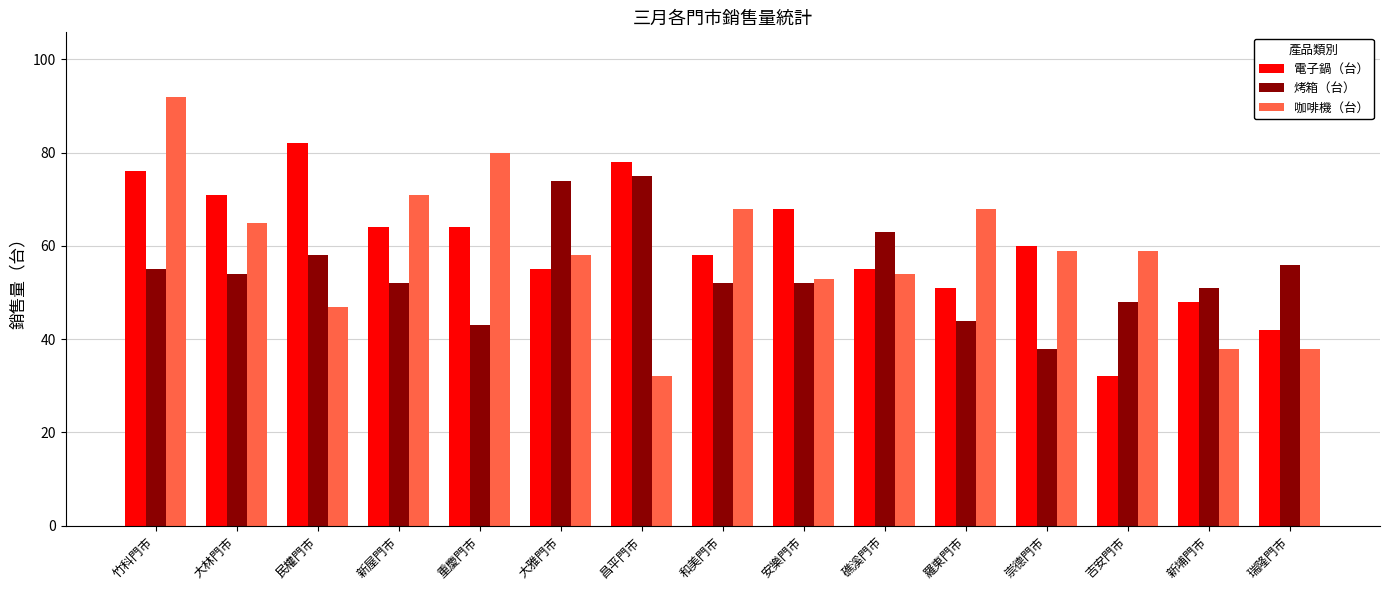

What is the lowest value of the 烤箱（台） series?

38